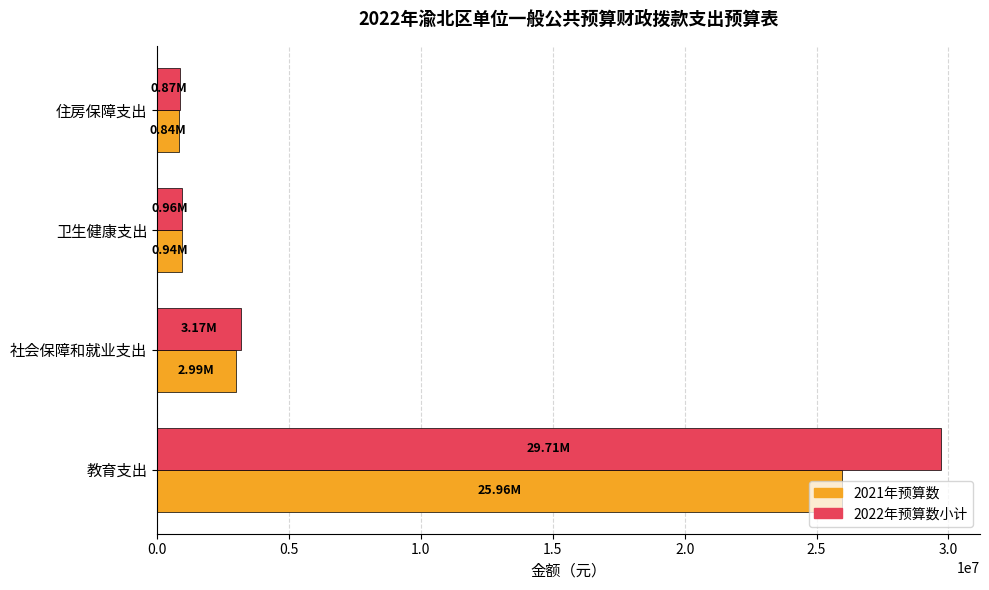

What is the total value across all series at 住房保障支出?

1713280.3